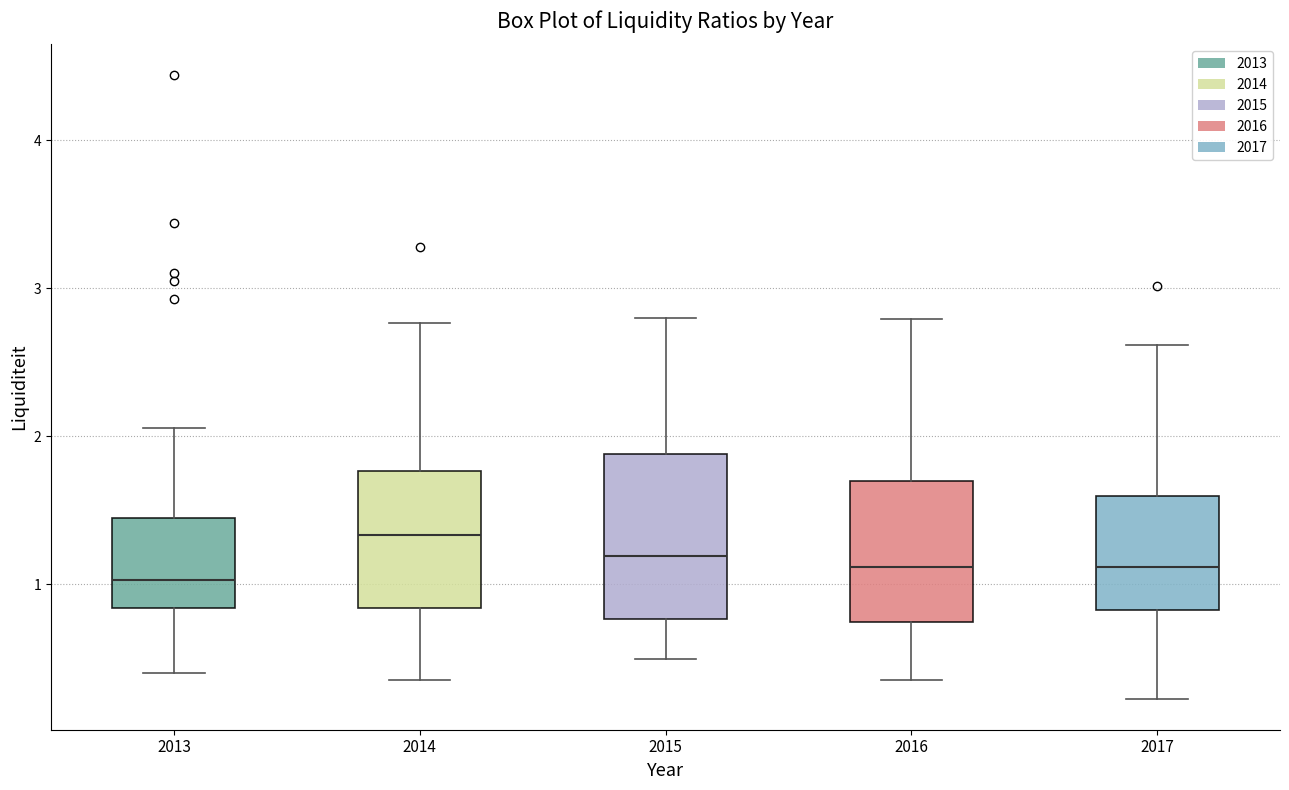

Which box has the highest median line?

2014